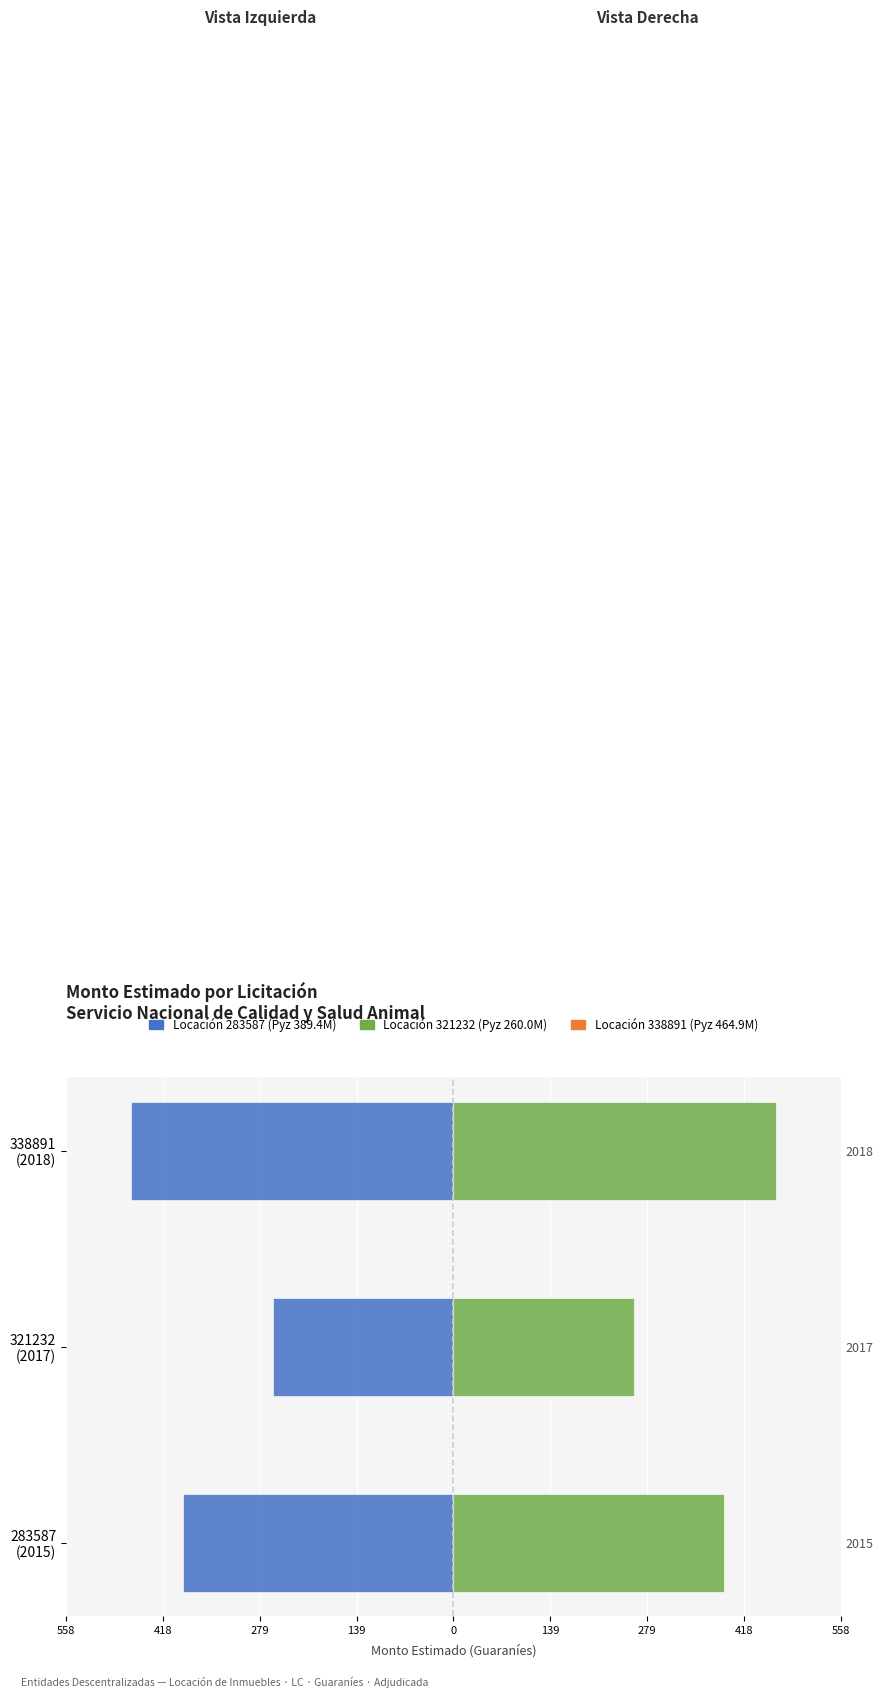

How many bars are there in each group?

2